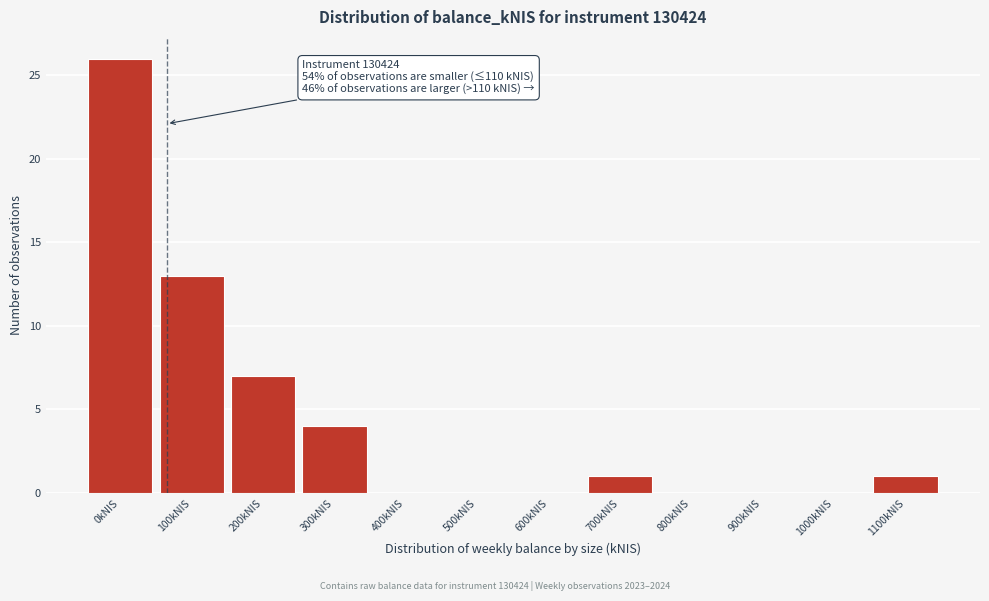

Reading left to right, what are all the values shown in this chart?

0kNIS=26	100kNIS=13	200kNIS=7	300kNIS=4	400kNIS=0	500kNIS=0	600kNIS=0	700kNIS=1	800kNIS=0	900kNIS=0	1000kNIS=0	1100kNIS=1